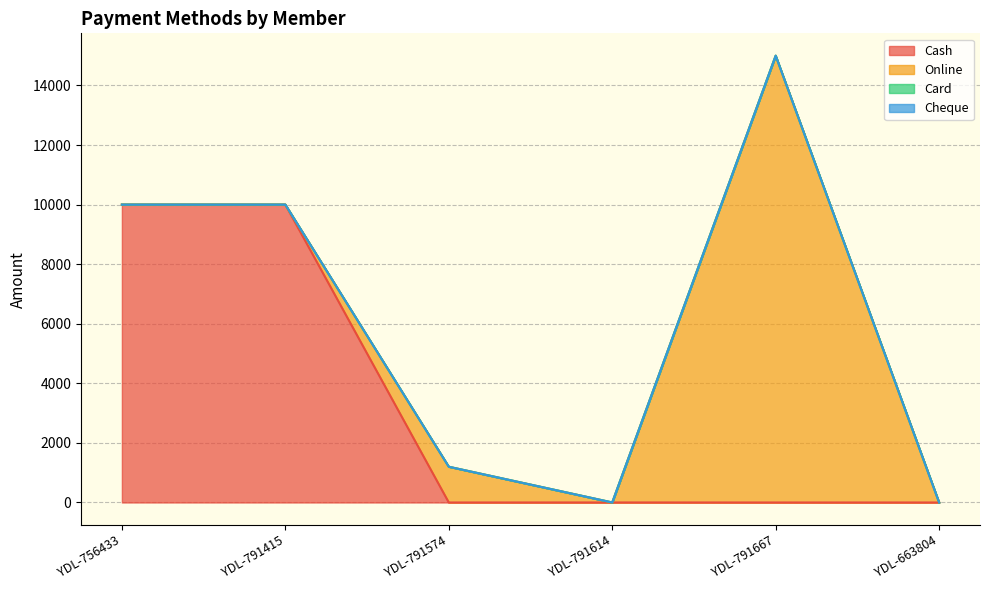

The value of Cash at YDL-791574 is 0. True or false?

True